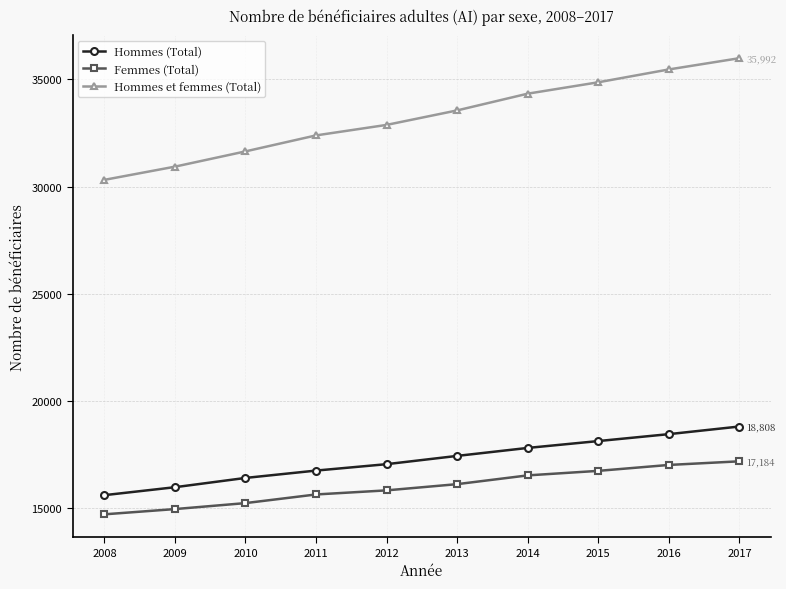

Read the Femmes (Total) value at 2009, to the nearest 50.

14950